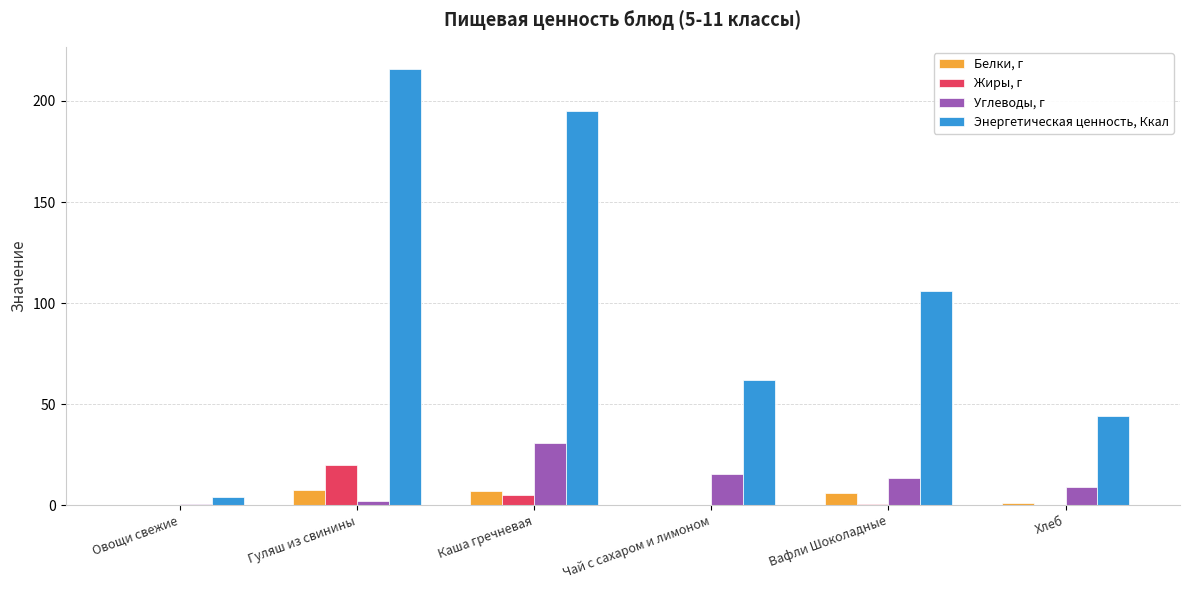

How many distinct data groups are displayed?

4